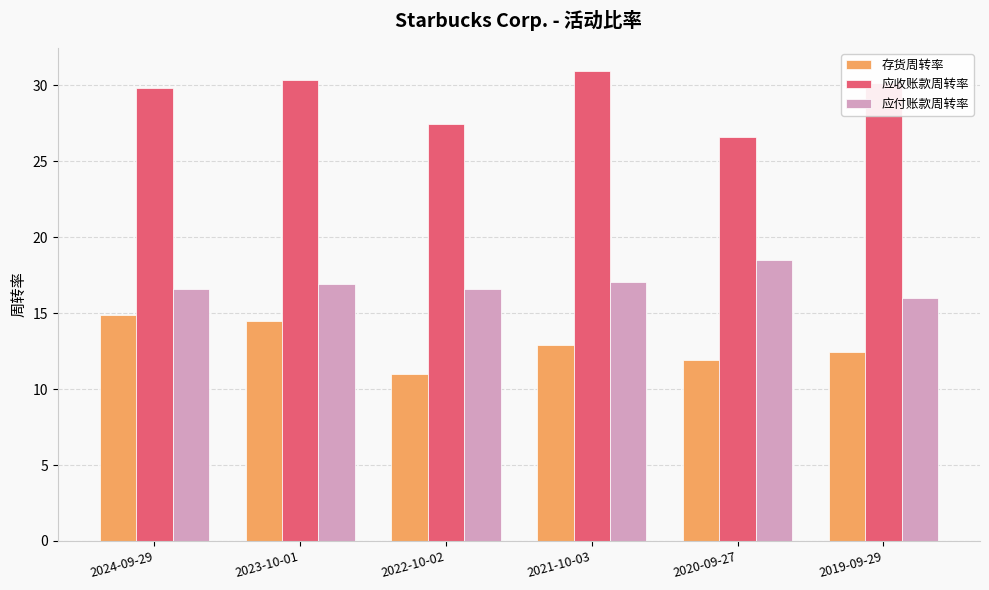

What is the value of the 应付账款周转率 bar at the 3rd from the left?

16.6